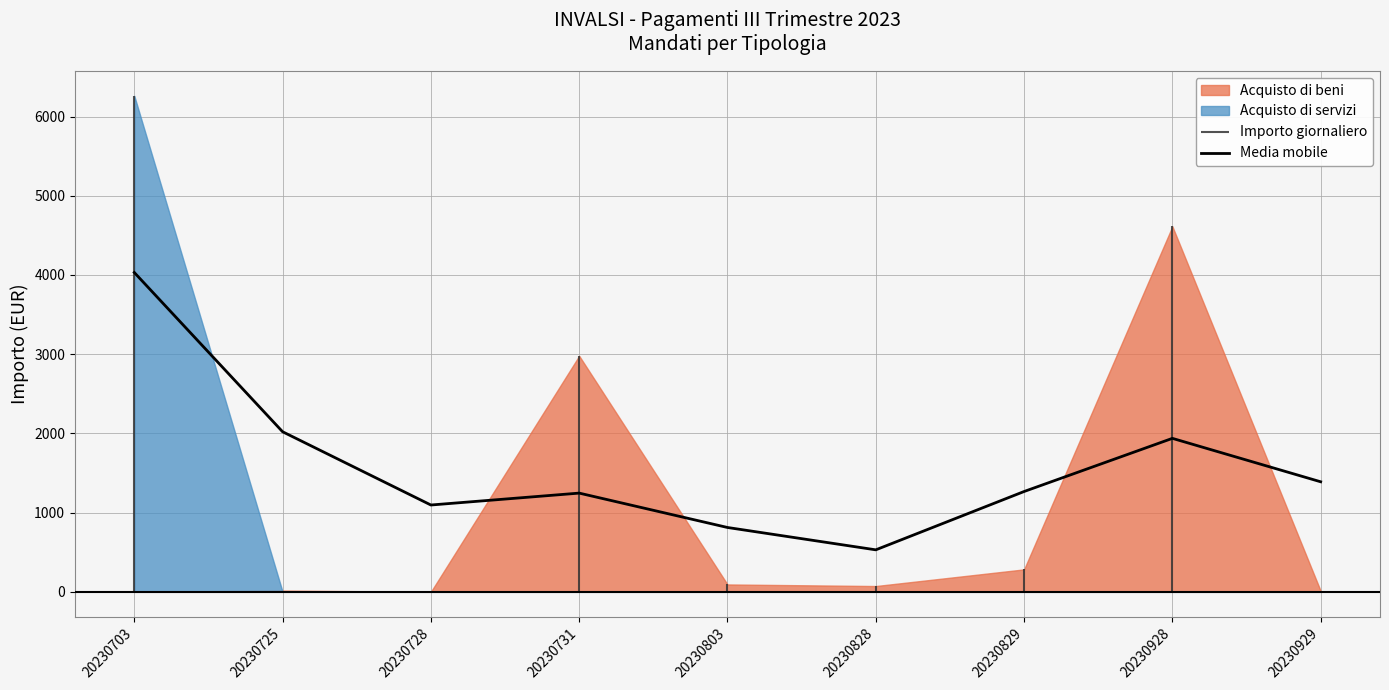

Reading left to right, what are all the values shown in this chart?

20230703=4031.4	20230725=2020.9	20230728=1095.9	20230731=1246.2	20230803=812.3	20230828=530.1	20230829=1266.4	20230928=1937.4	20230929=1389.2